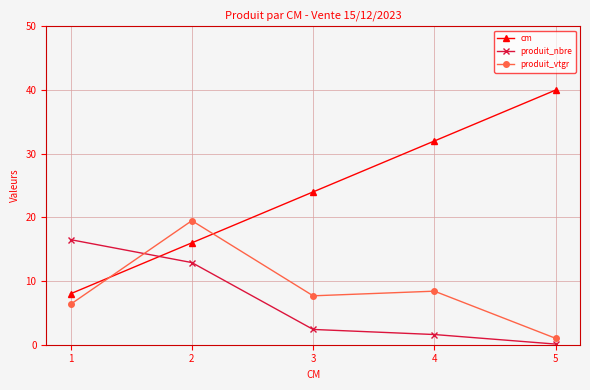

Which series has the largest range (max minus min)?

cm